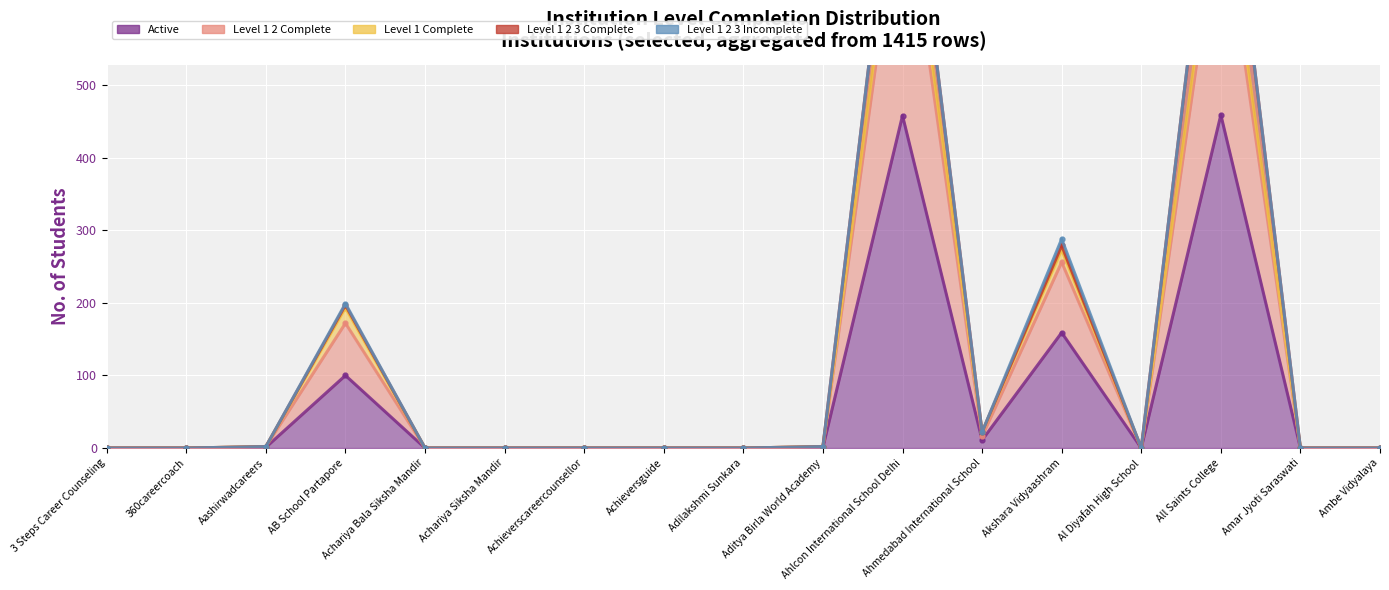

Reading left to right, extract all data points from this chart.

Active: 0	0	1	100	0	0	0	0	0	1	458	11	159	0	459	0	0
Level 1 2 Complete: 0	0	1	72	0	0	0	0	0	1	335	5	97	0	301	0	0
Level 1 Complete: 0	0	0	21	0	0	0	0	0	0	39	6	17	0	37	0	0
Level 1 2 3 Complete: 0	0	0	4	0	0	0	0	0	0	81	0	6	0	112	0	0
Level 1 2 3 Incomplete: 0	0	0	2	0	0	0	0	0	0	0	0	9	0	0	0	0